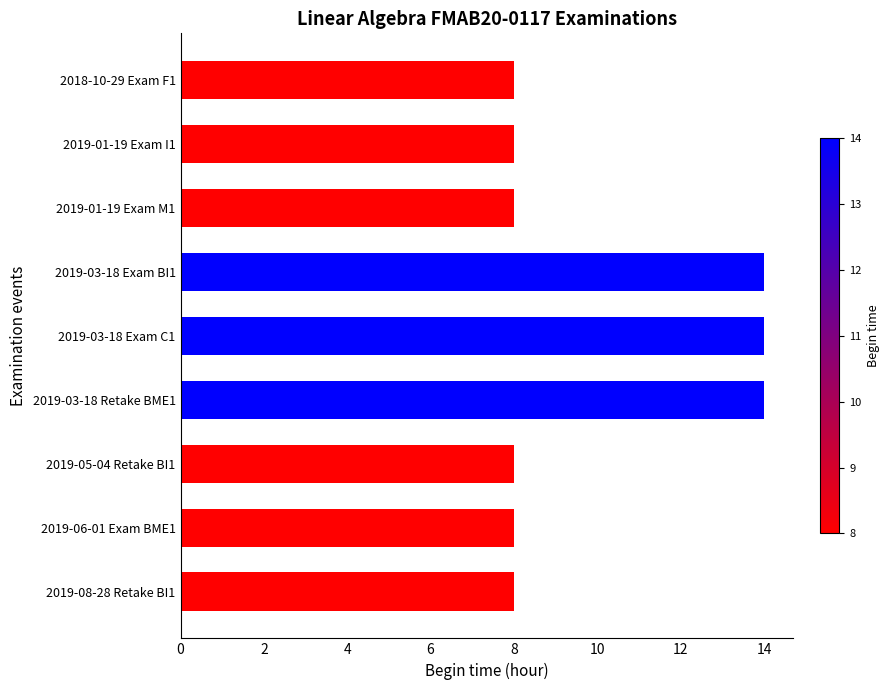

What is the change in value from 2019-01-19 Exam I1 to 2019-03-18 Exam C1?

+6